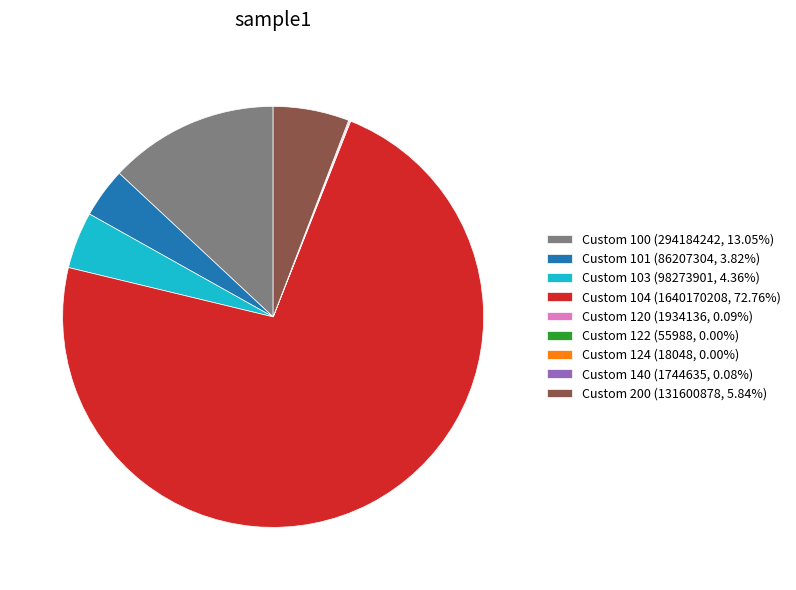

Do Custom 100 (294184242, 13.05%) and Custom 200 (131600878, 5.84%) together represent more than half of the pie?

No